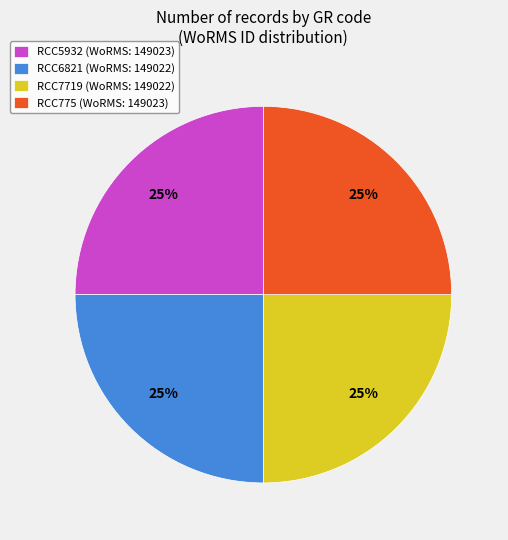

The RCC5932 slice represents 36% of the pie. True or false?

False